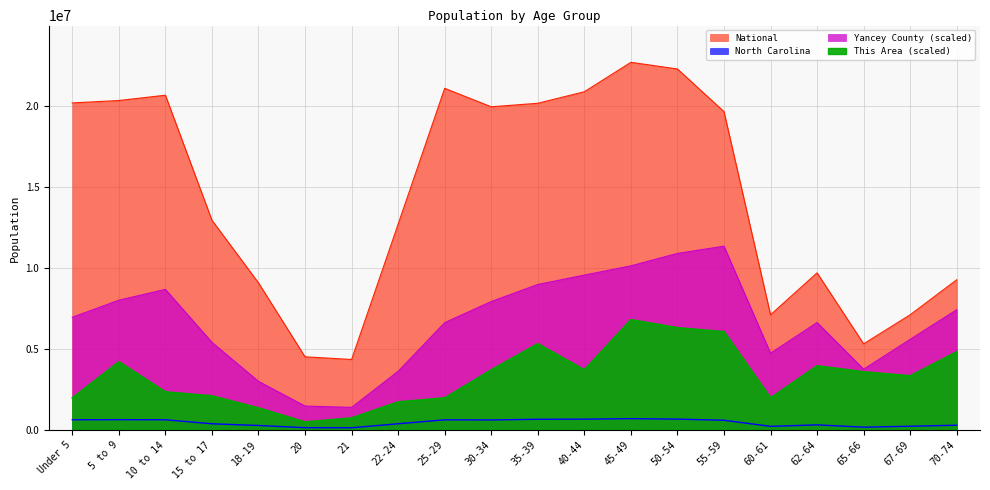

True or false: North Carolina and Yancey County intersect in this chart.

False